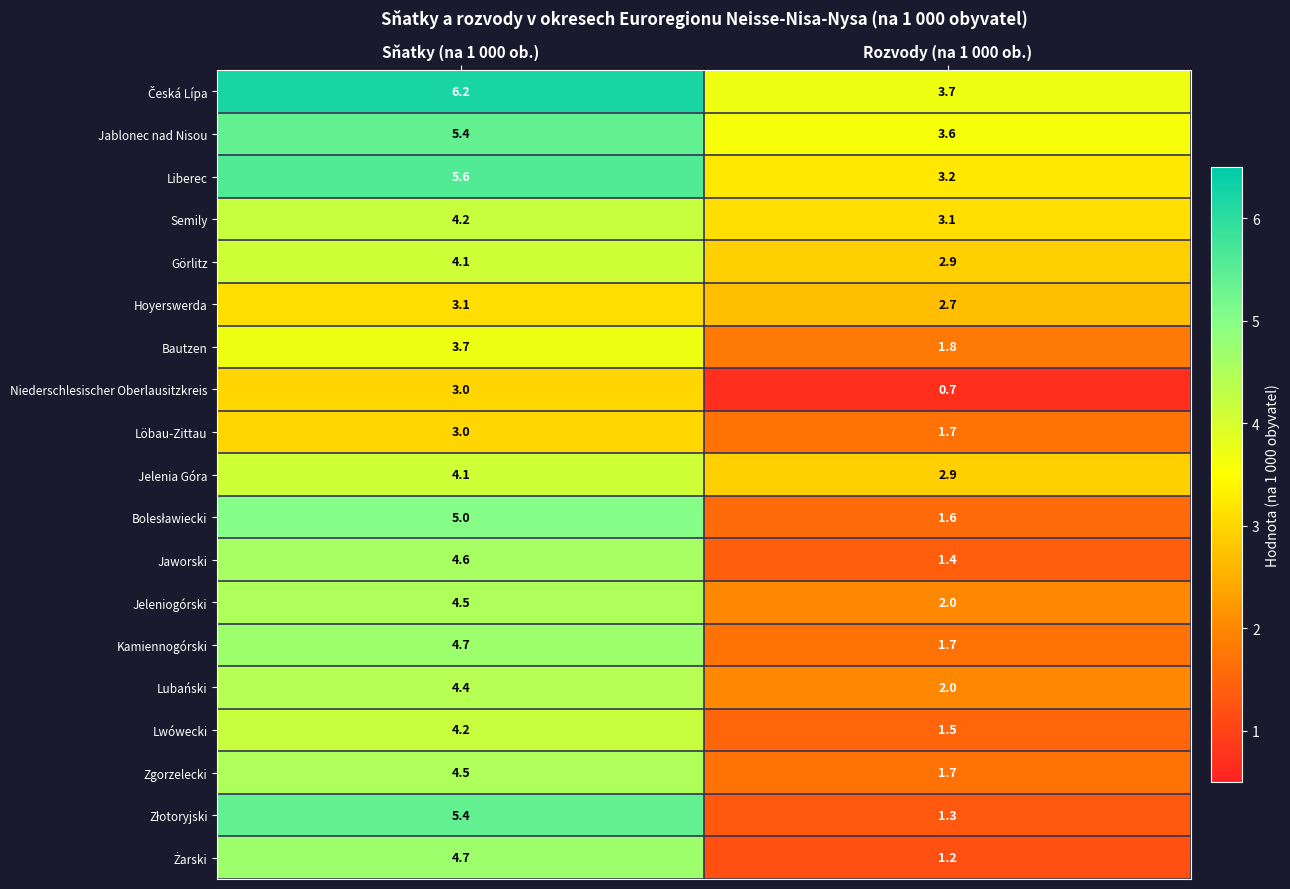

What is the sum of all Niederschlesischer Oberlausitzkreis values?

3.7